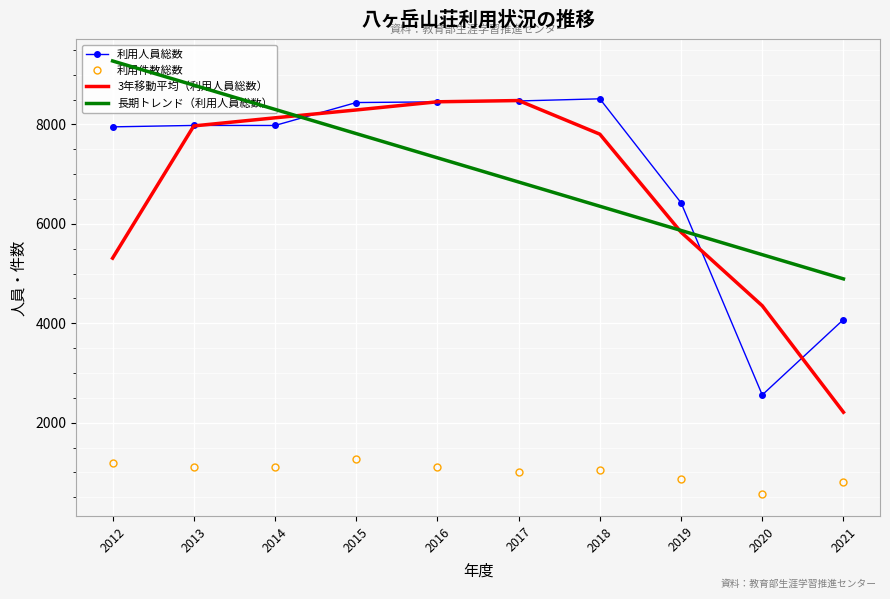

List the labels in order of 利用人員総数 value, smallest first.

2020, 2021, 2019, 2012, 2014, 2013, 2015, 2016, 2017, 2018